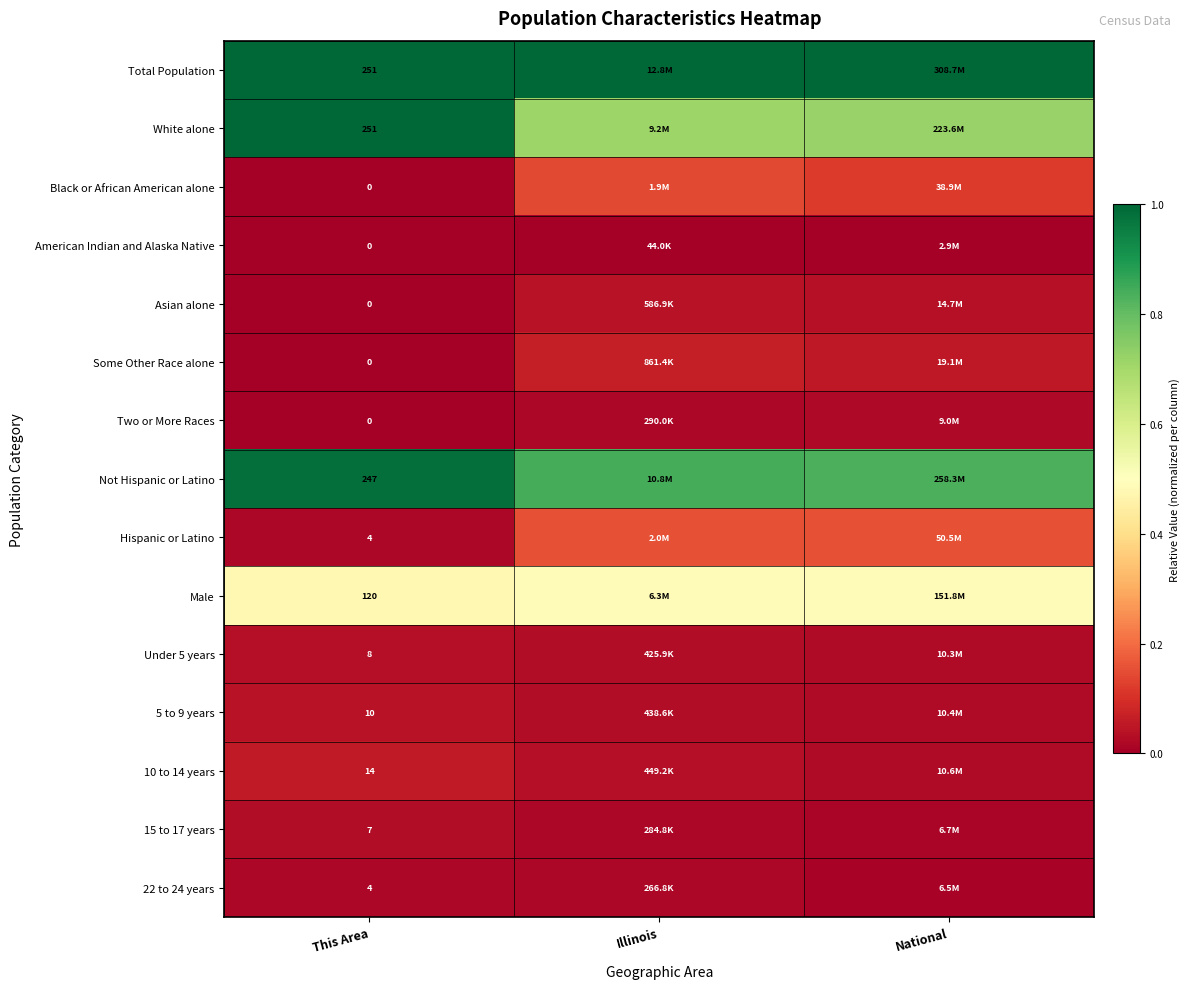

Count the 5 to 9 years values in the range 0 to 1.

3